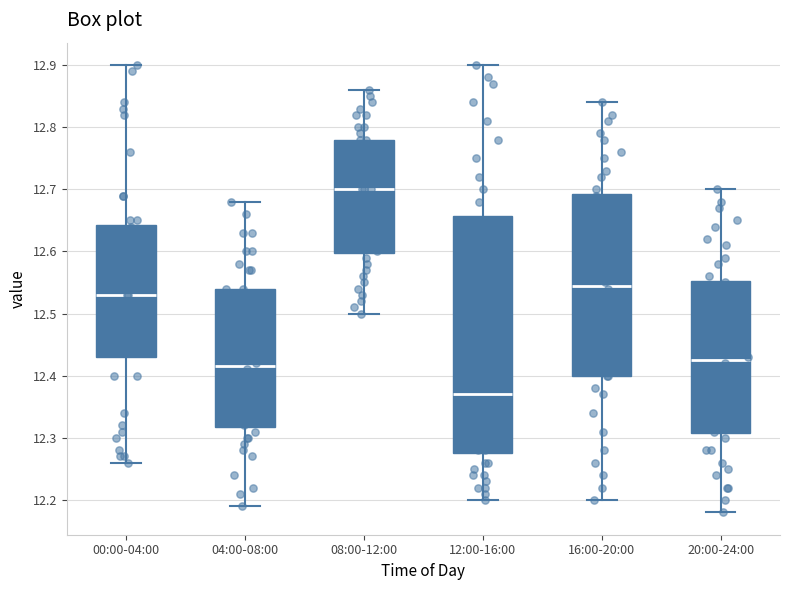

Reading left to right, read every box against the y-axis: the position of its median line, the range the box covers, and the ends of its whiskers. The values are not printed on the chart, so give them approximately, as read against the axis.

00:00-04:00: median 12.53, box 12.43 to 12.64, whiskers 12.26 to 12.90
04:00-08:00: median 12.42, box 12.32 to 12.54, whiskers 12.19 to 12.68
08:00-12:00: median 12.70, box 12.60 to 12.78, whiskers 12.50 to 12.86
12:00-16:00: median 12.37, box 12.28 to 12.66, whiskers 12.20 to 12.90
16:00-20:00: median 12.55, box 12.40 to 12.69, whiskers 12.20 to 12.84
20:00-24:00: median 12.43, box 12.31 to 12.55, whiskers 12.18 to 12.70